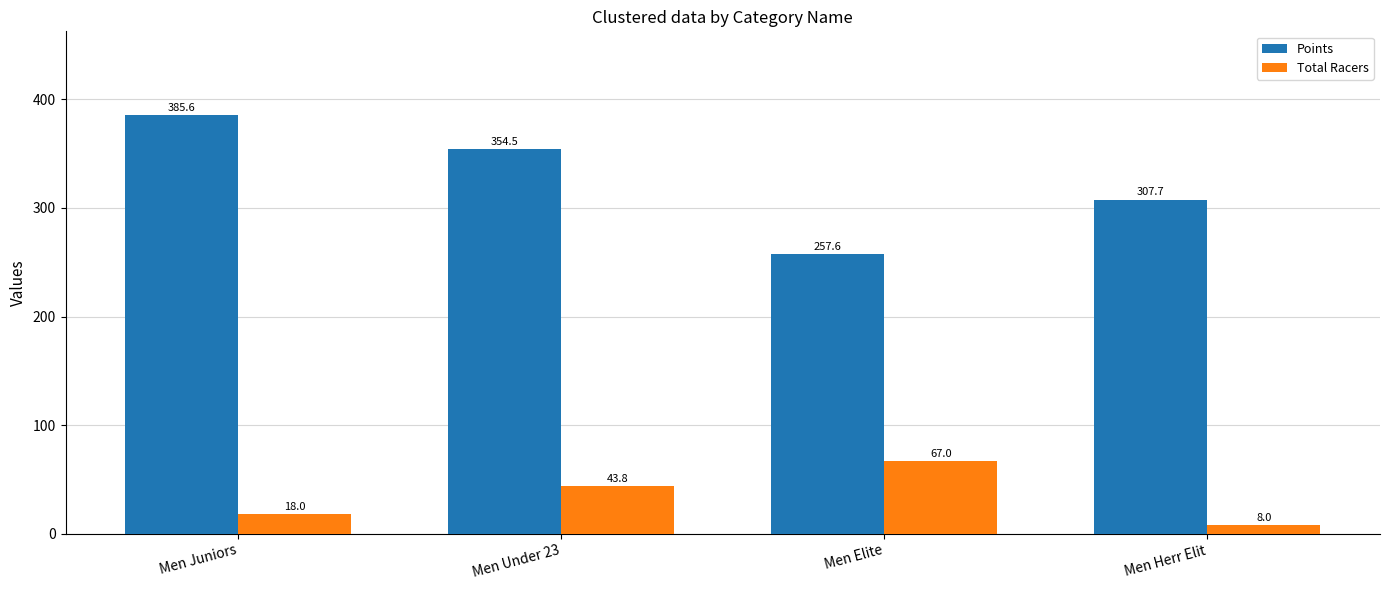

Which series has the largest total across all categories?

Points